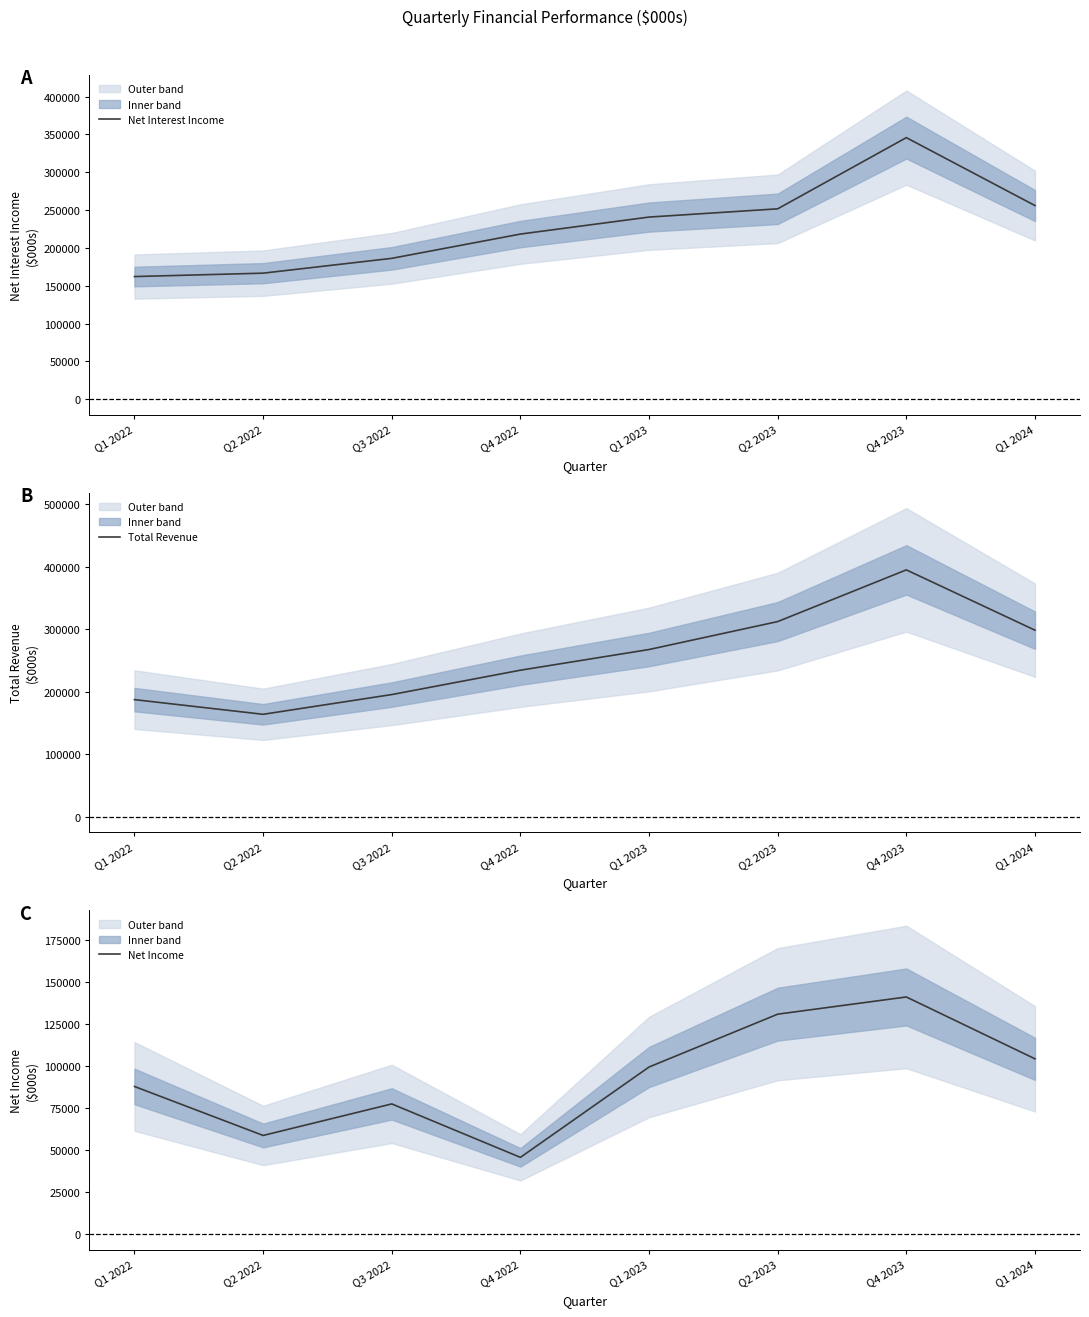

What is the value of the Net Interest Income point at the 8th from the left?

256010